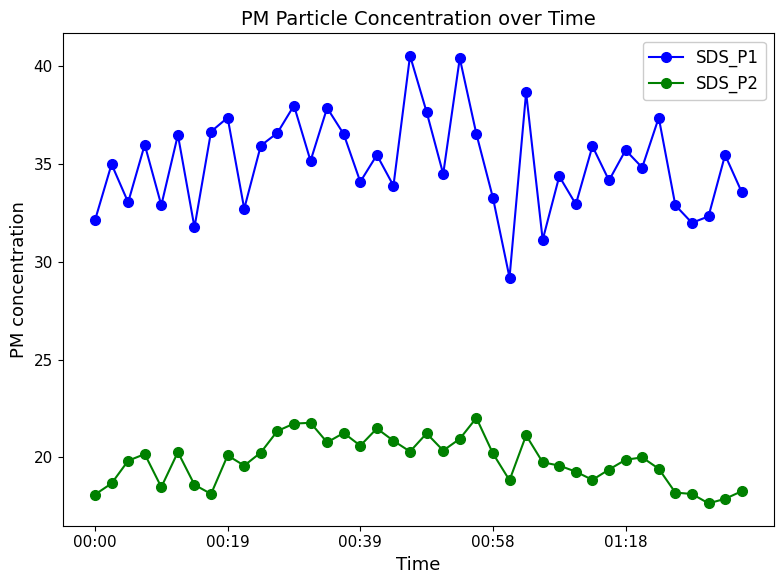

What is the value of the SDS_P2 point at the 15th from the left?

20.8